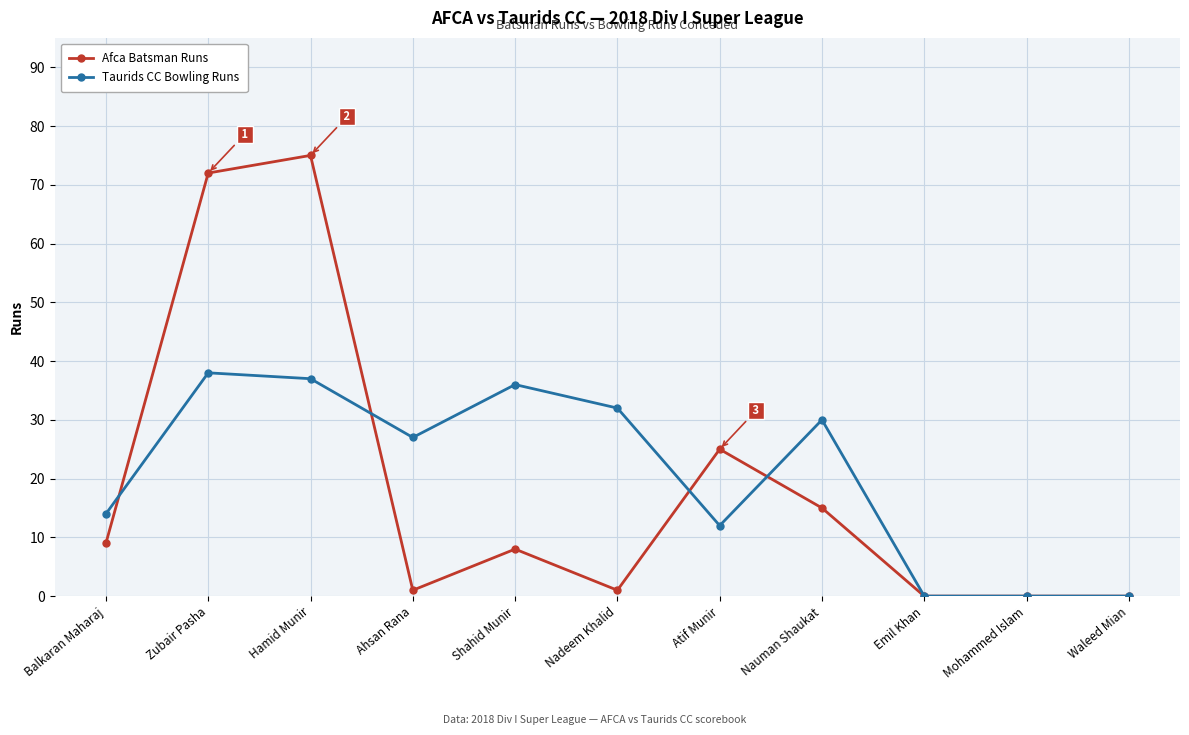

At which category does the chart reach its peak across all series?

Hamid Munir